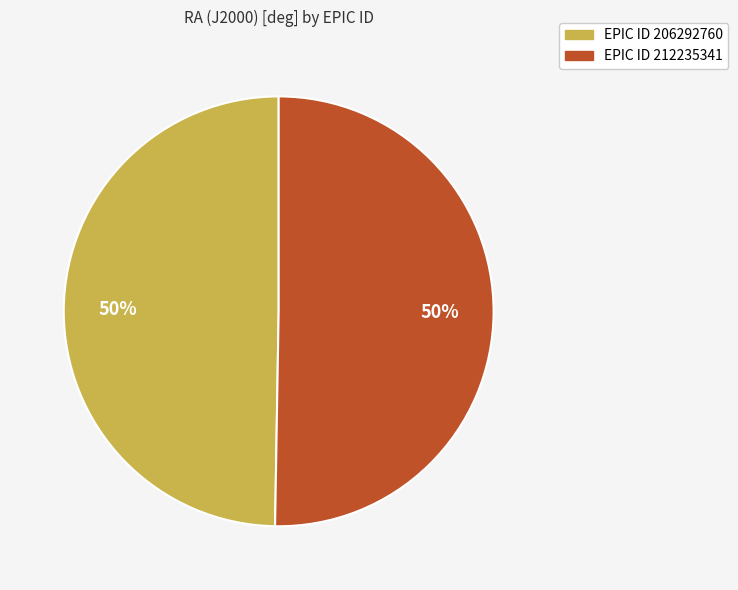

To the nearest percent, what is the average slice percentage?

50%